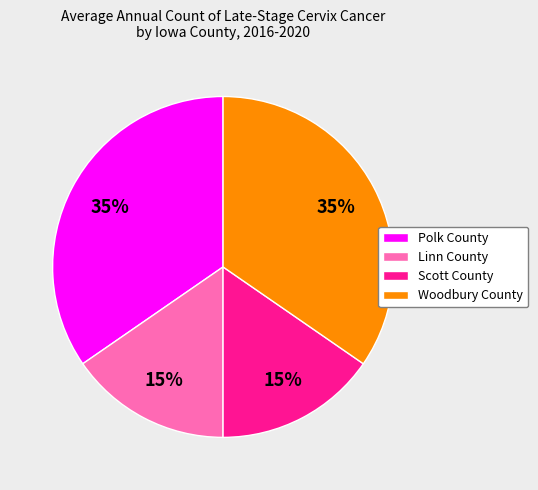

To the nearest percent, what percentage of the pie is Linn County?

15%